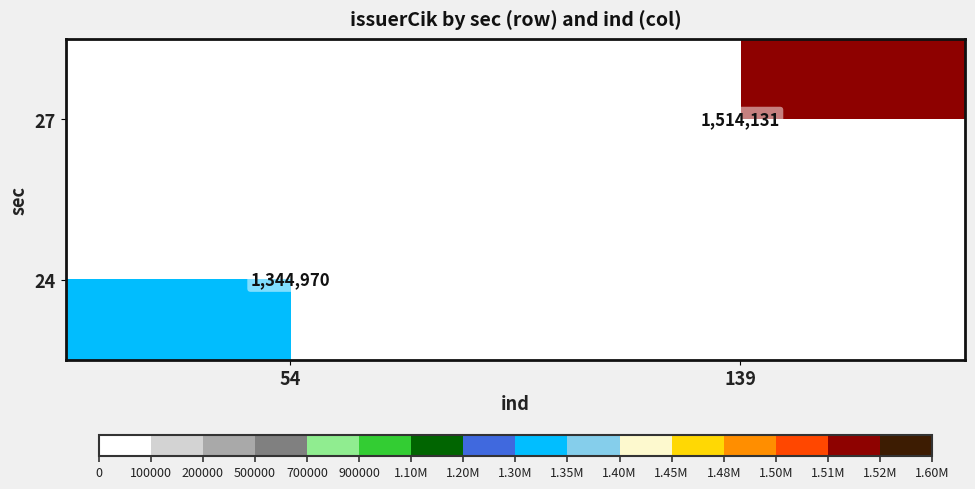

Is it true that 27 equals 2633495 at 139?

False